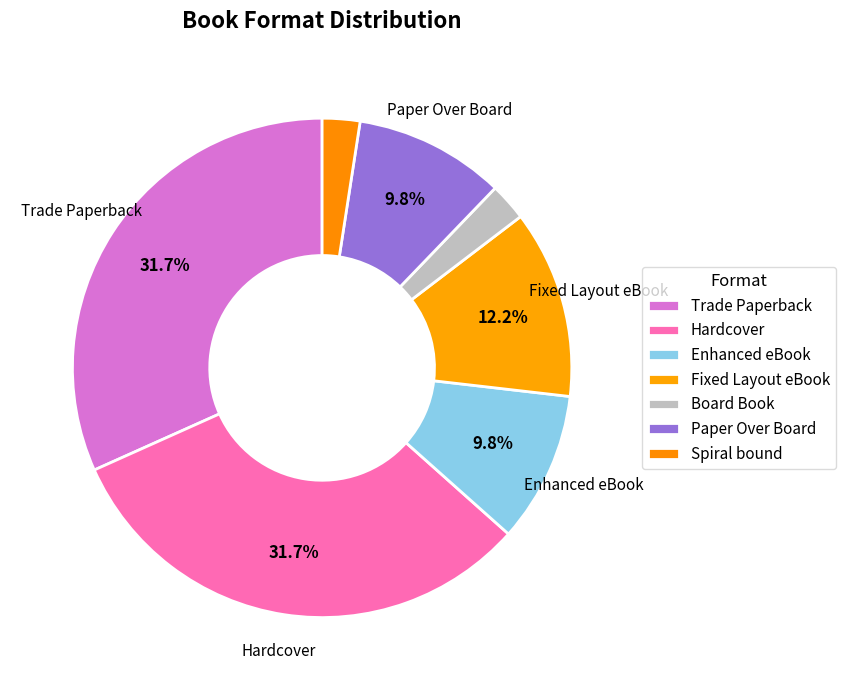

To the nearest percent, what is the difference between the largest and smallest slice percentages?

29%